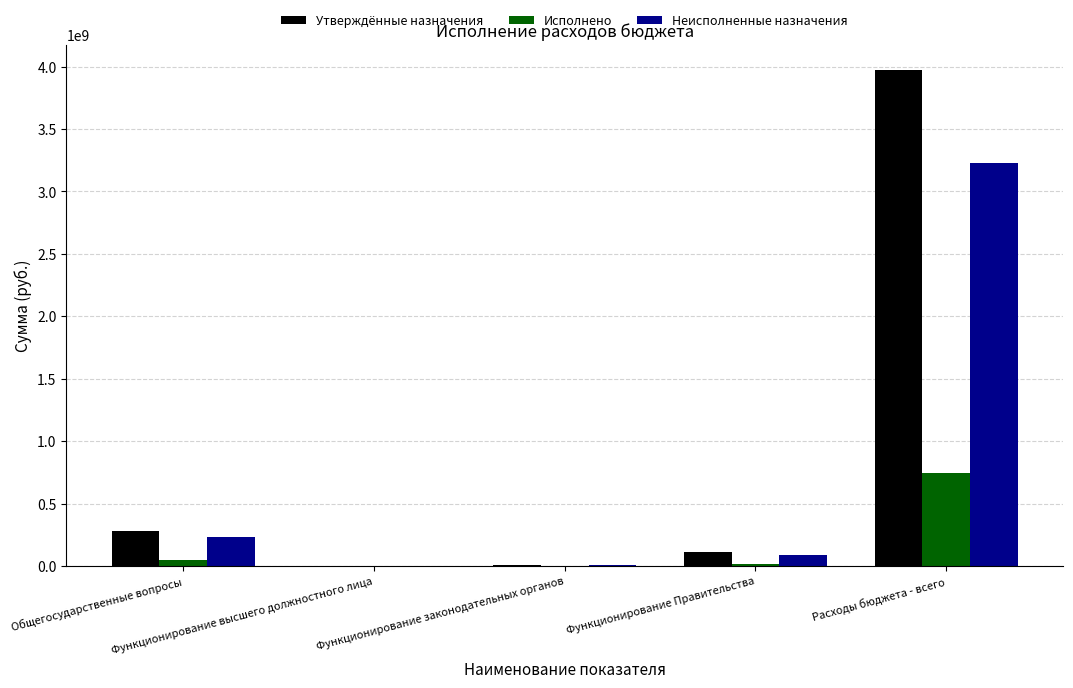

What is the sum of all Утверждённые назначения values?

4378865682.3